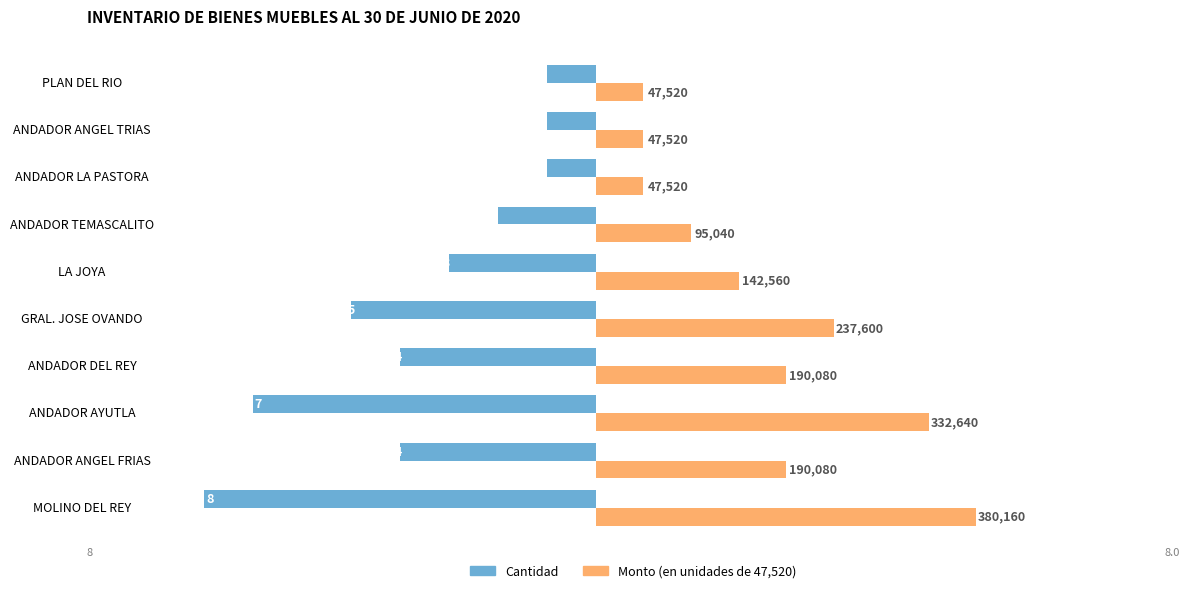

What is the average value of the Monto (en unidades de 47,520) series?

4